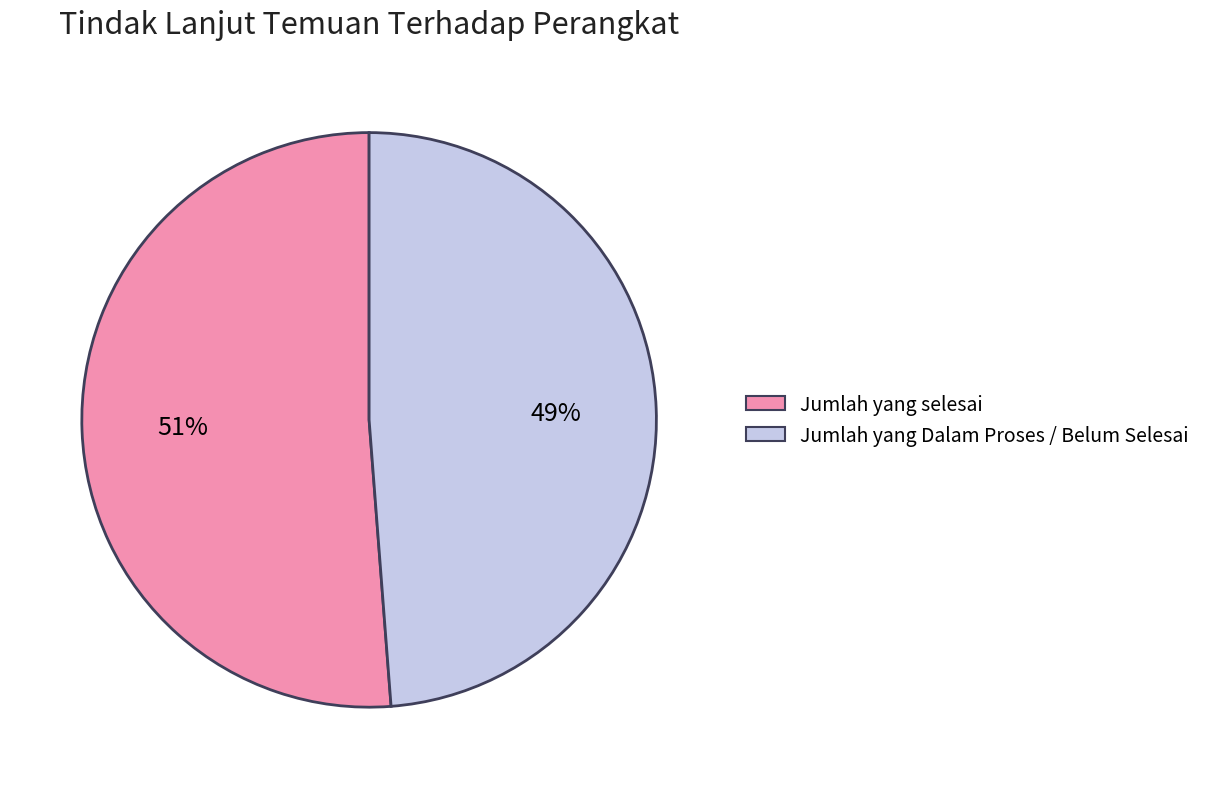

Combined, do Jumlah yang Dalam Proses / Belum Selesai and Jumlah yang selesai account for over 50%?

Yes